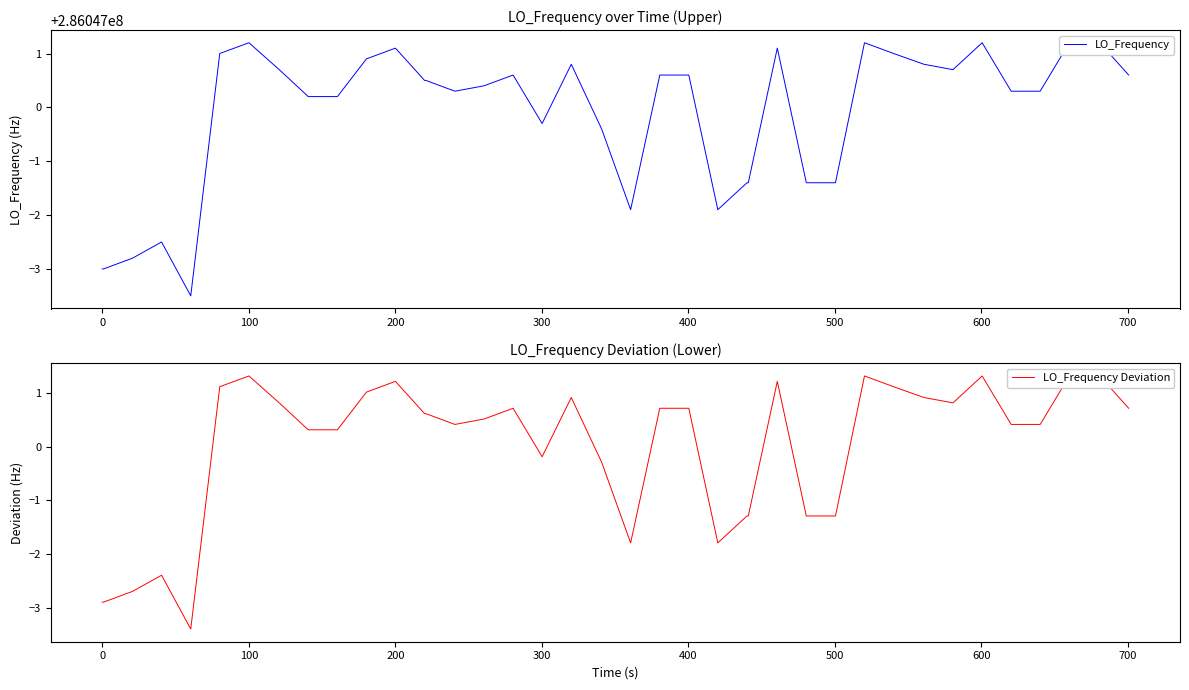

Rank the series at 500 from highest to lowest value.

LO_Frequency, LO_Frequency Deviation